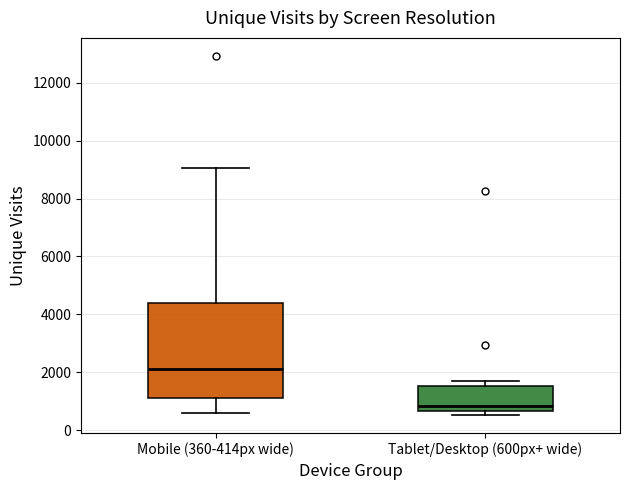

Which box's median line is the highest?

Mobile (360-414px wide)